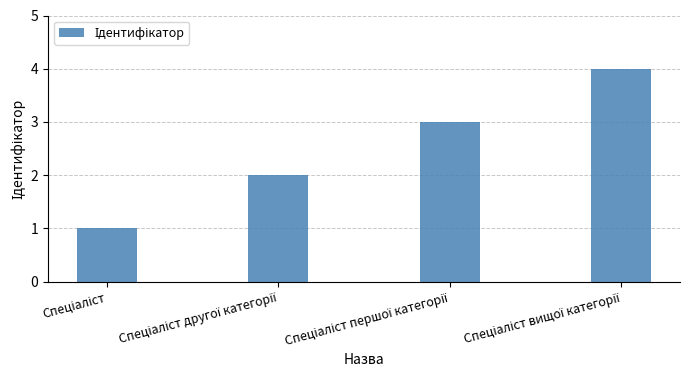

What is the difference between the second highest and minimum values?

2